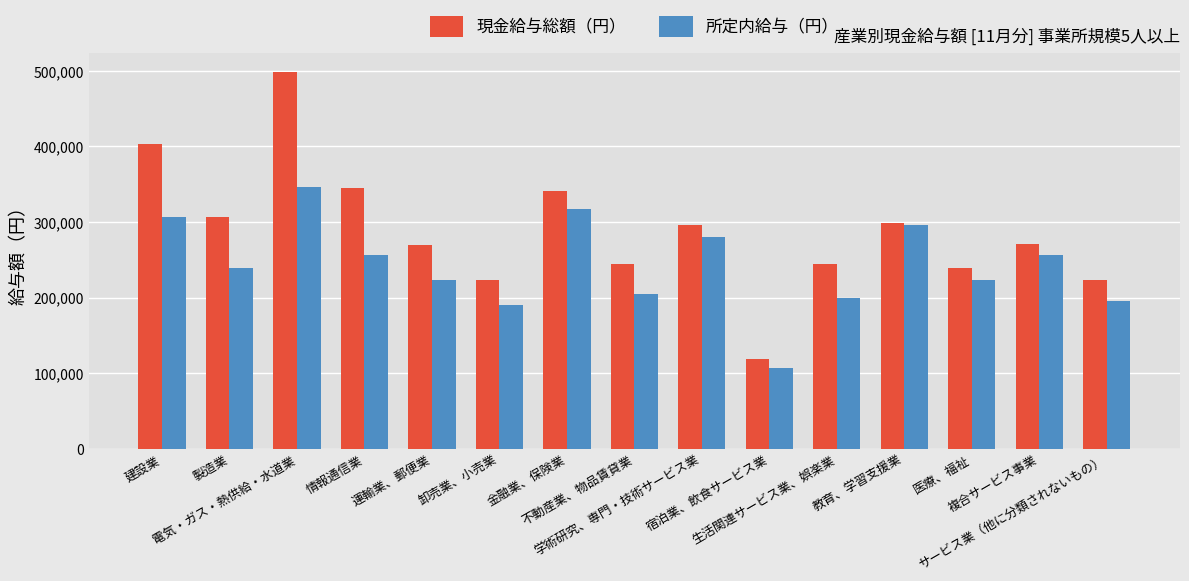

How many values in the 現金給与総額（円） series are below 271169?

7